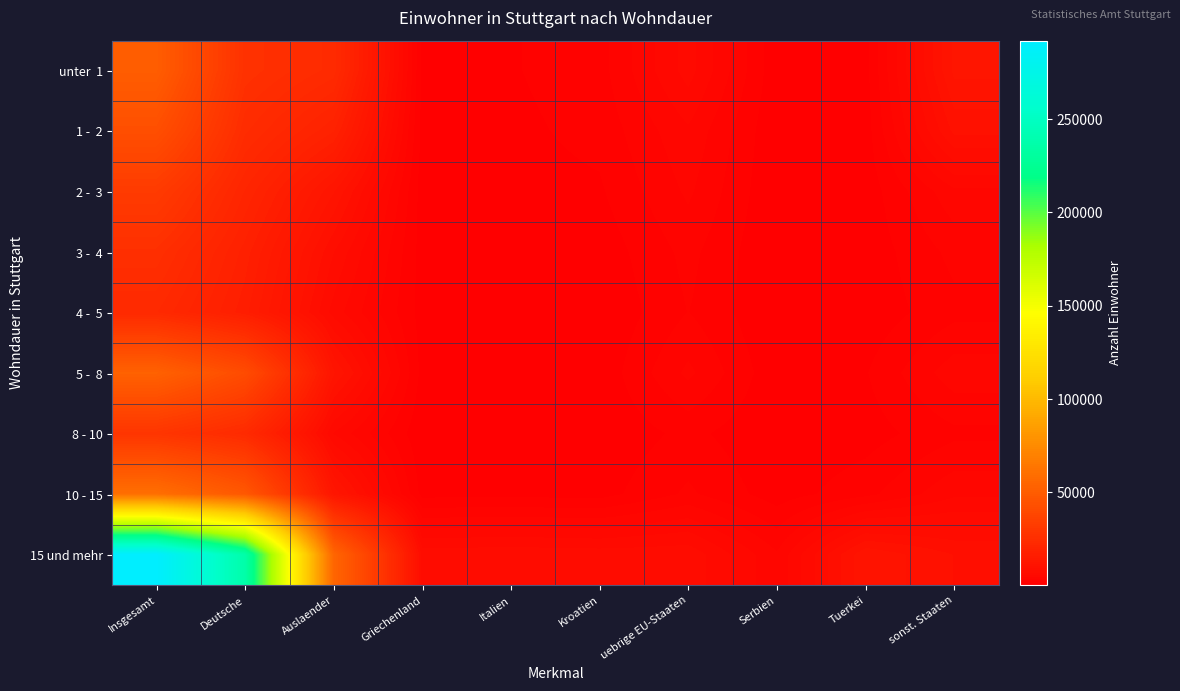

Which series has the widest spread of values?

15 und mehr